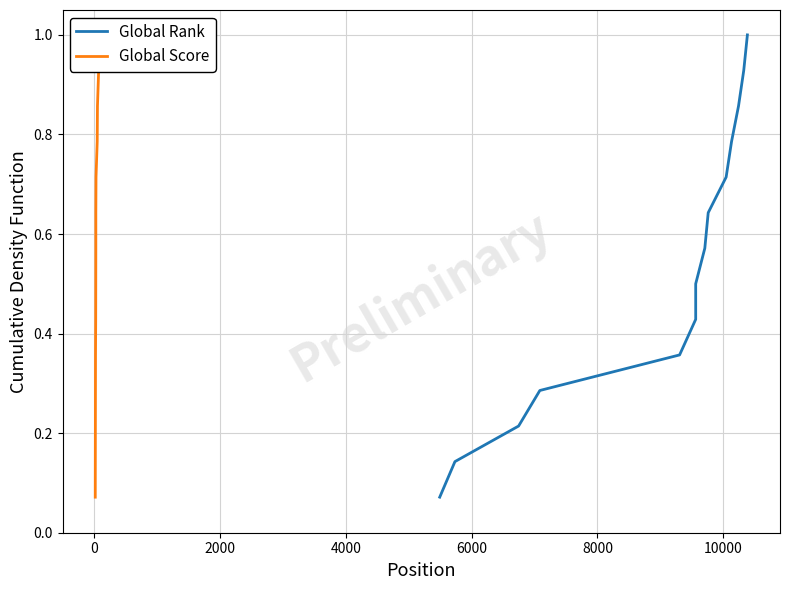

True or false: Global Rank and Global Score intersect in this chart.

False